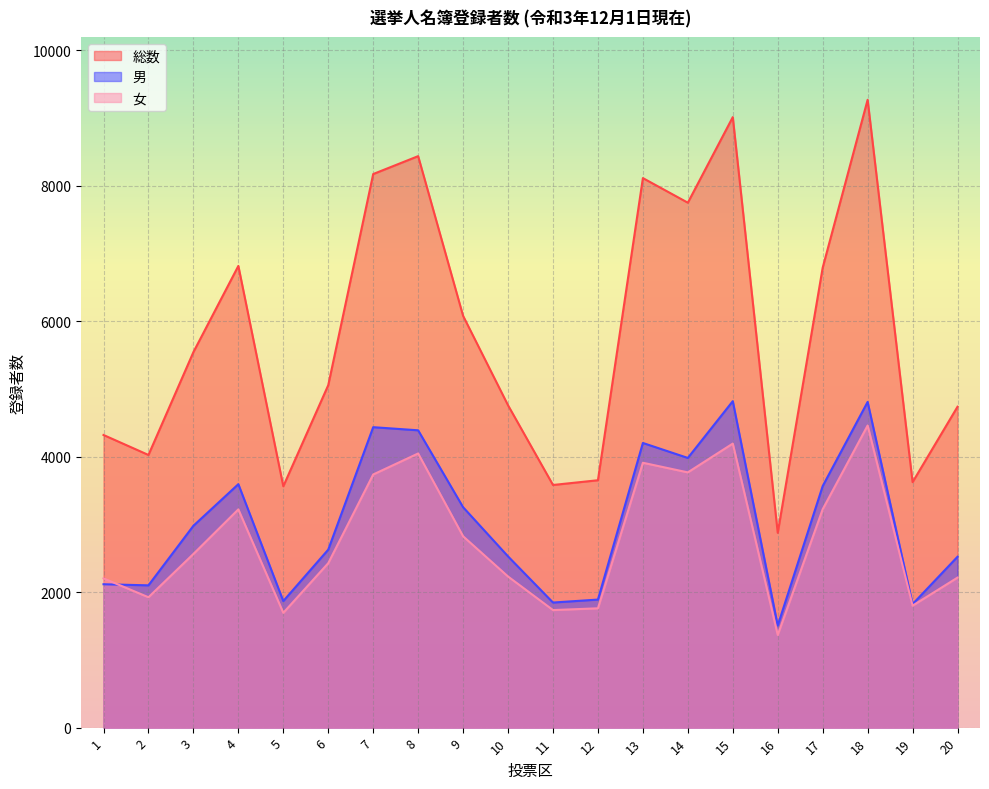

True or false: 総数 and 女 intersect in this chart.

False